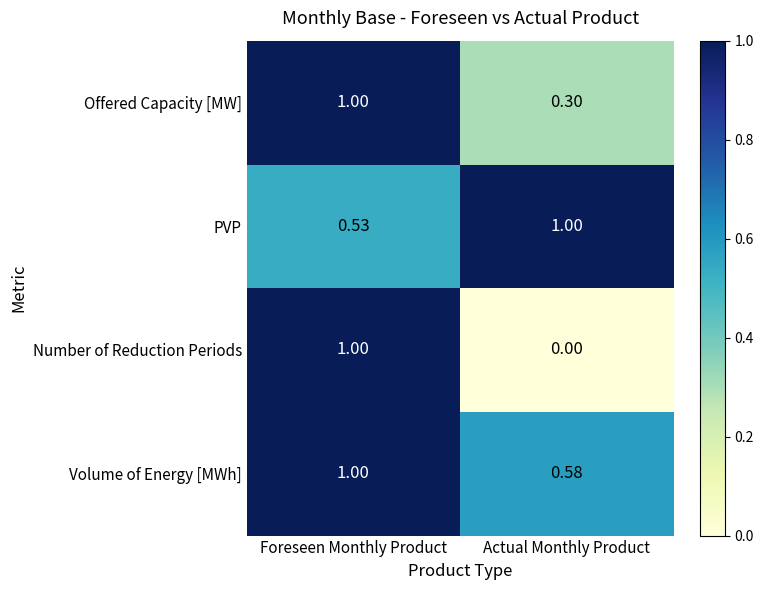

At which category is the sum across all series the highest?

Foreseen Monthly Product